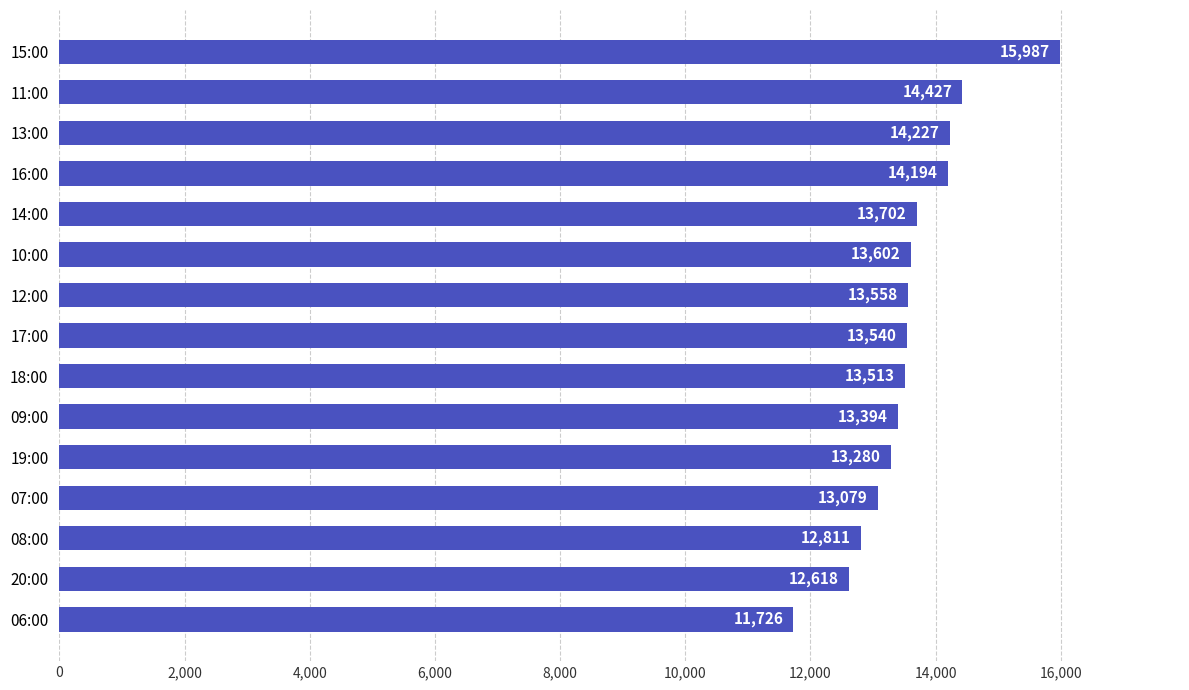

Where is the data nearest to the value 13856?

14:00